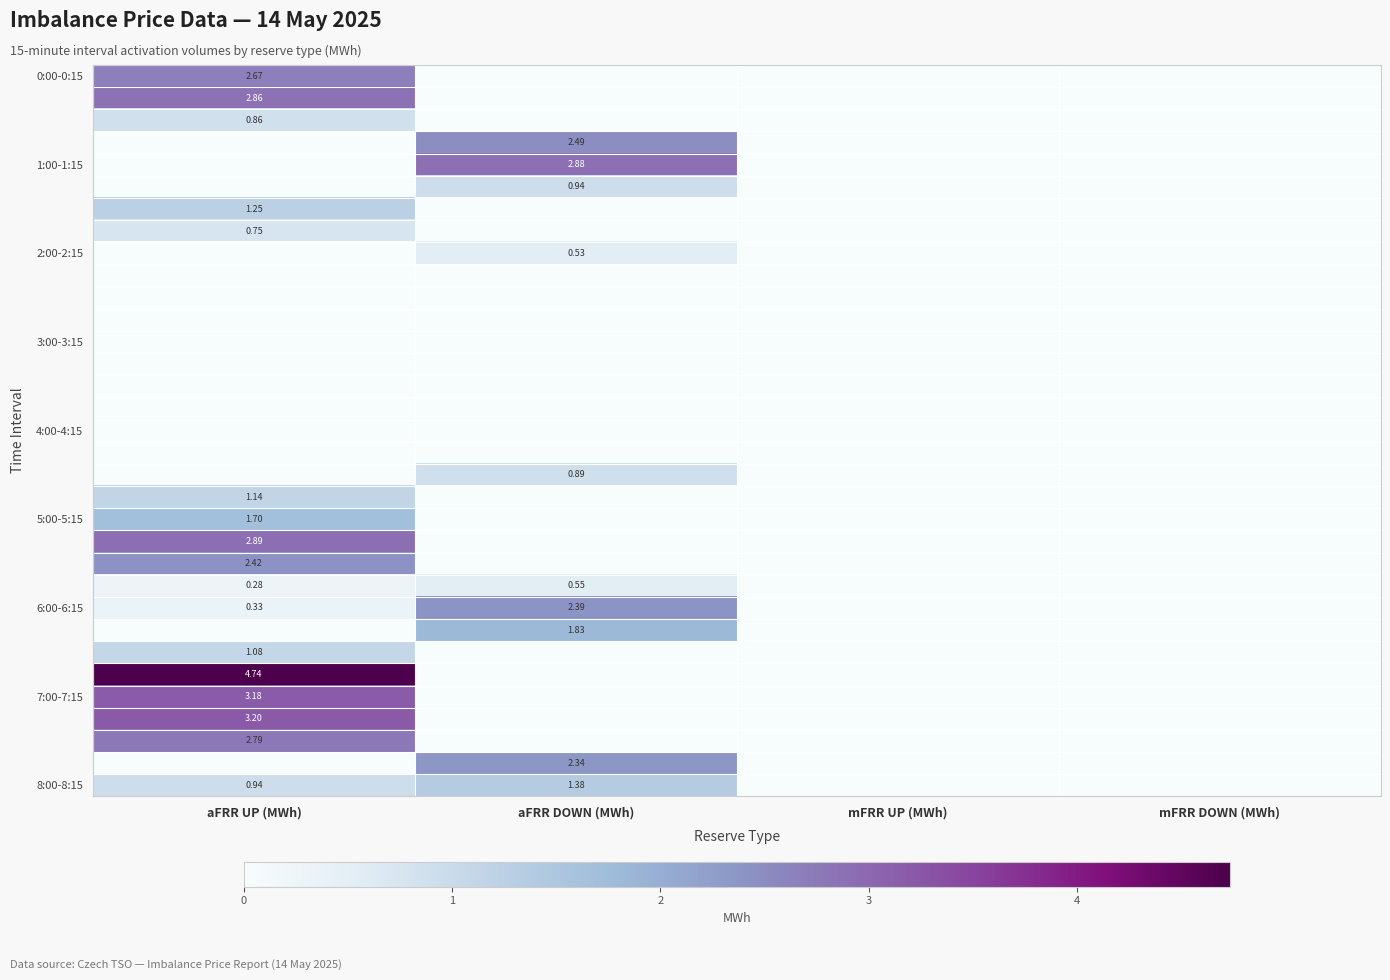

How many series are shown in this chart?

33